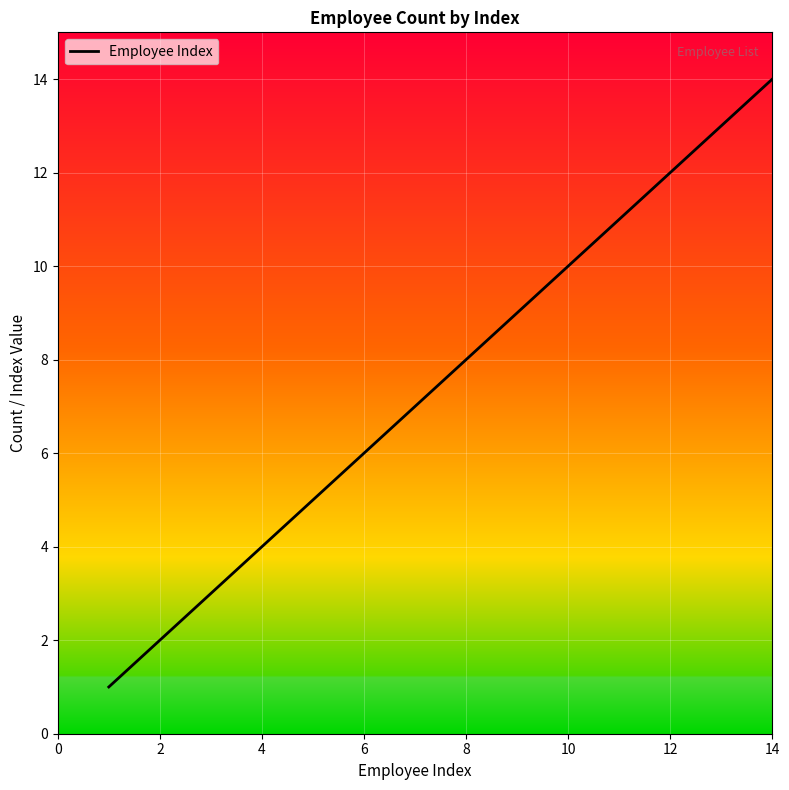

What is the maximum value shown in the chart?

14